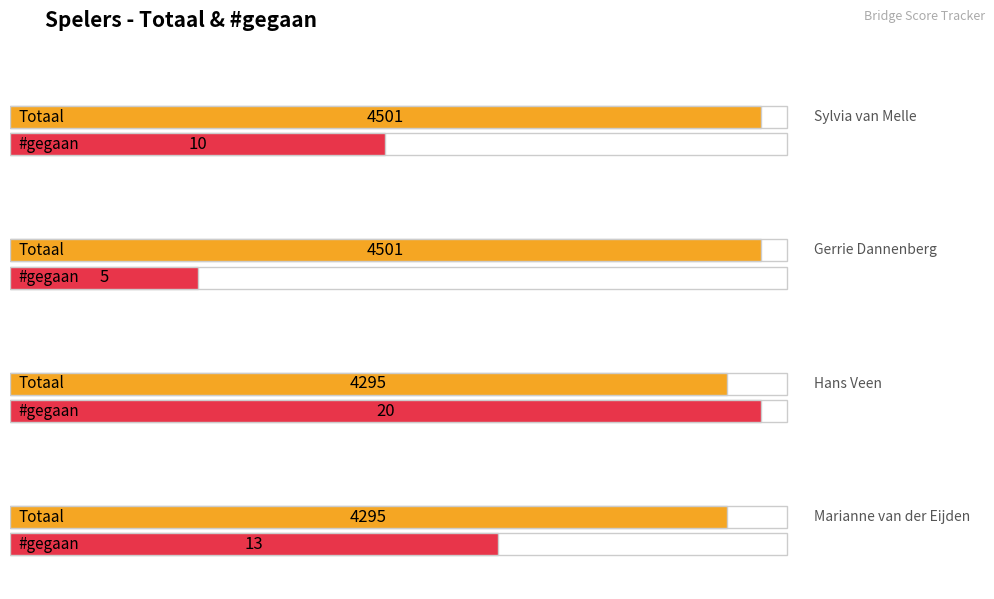

What is the average value of the Totaal series?

4398